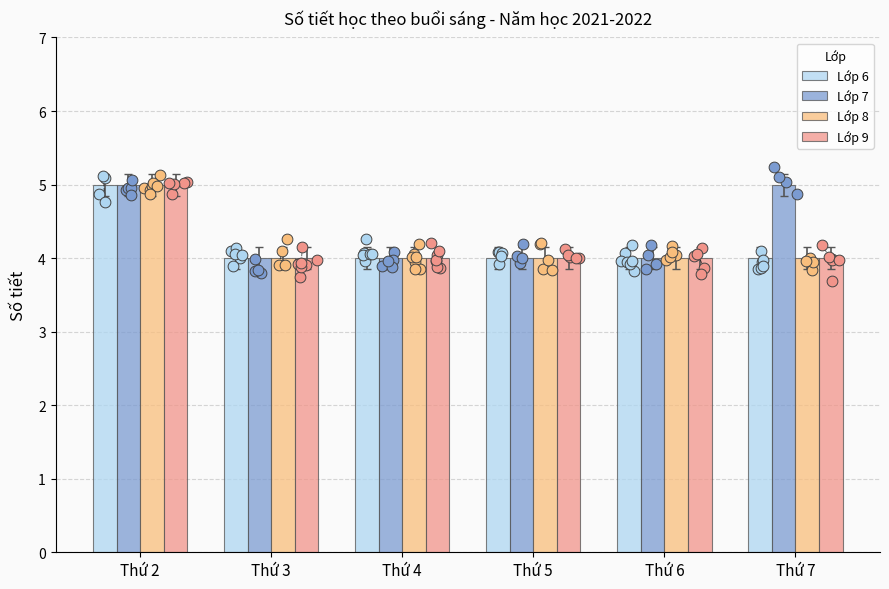

Which series has the largest Y range (max minus min)?

Lớp 6